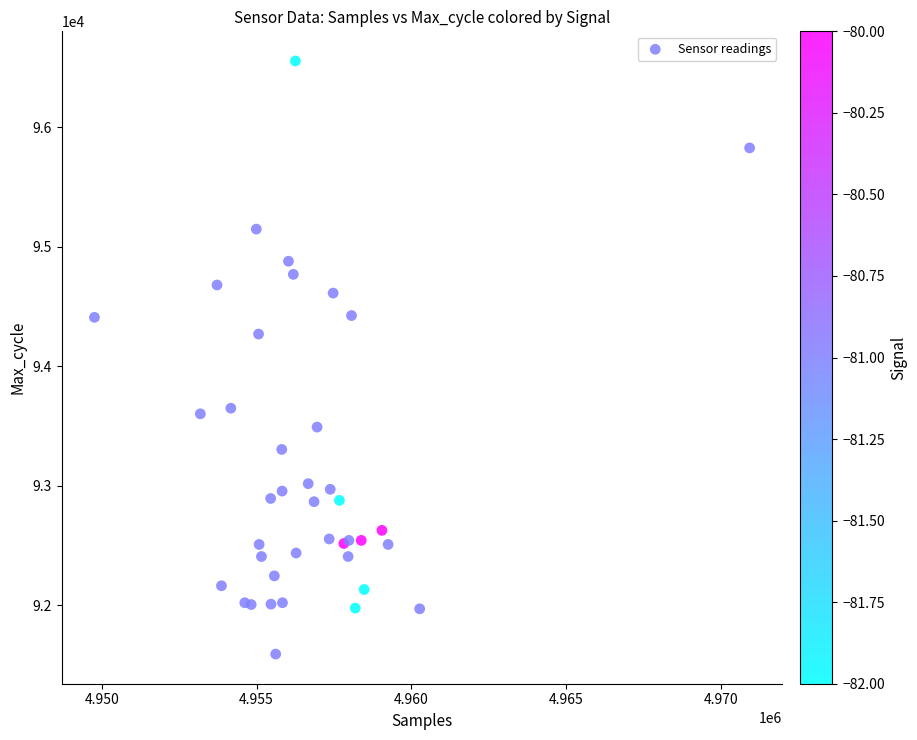

What Y value in the scatter plot is closest to 94073?

94270